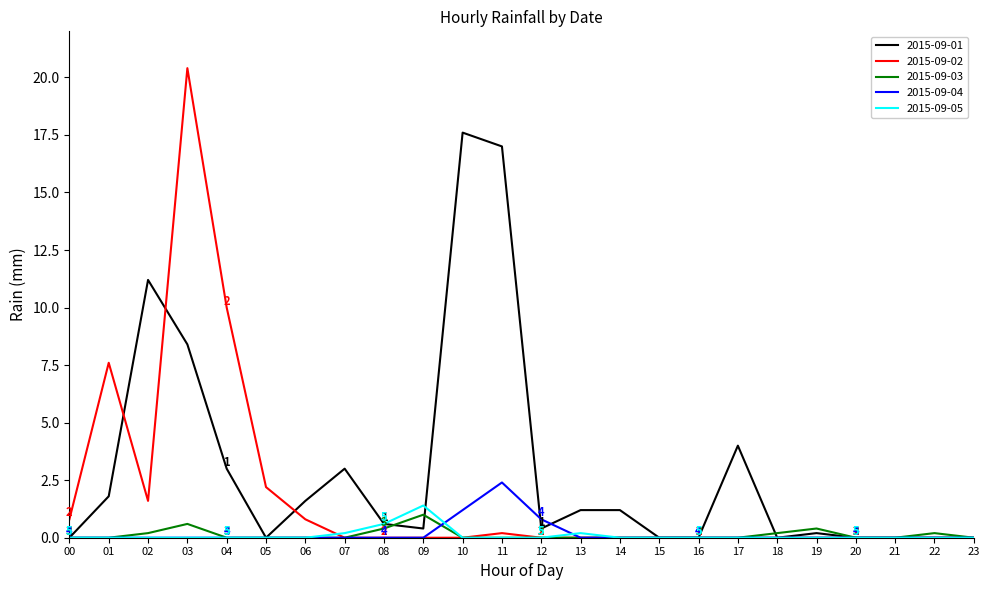

Reading right to left, list all the values displayed in this chart.

2015-09-01: 23=0.0	22=0.0	21=0.0	20=0.0	19=0.2	18=0.0	17=4.0	16=0.0	15=0.0	14=1.2	13=1.2	12=0.4	11=17.0	10=17.6	09=0.4	08=0.6	07=3.0	06=1.6	05=0.0	04=3.0	03=8.4	02=11.2	01=1.8	00=0.0
2015-09-02: 23=0.0	22=0.0	21=0.0	20=0.0	19=0.0	18=0.0	17=0.0	16=0.0	15=0.0	14=0.0	13=0.0	12=0.0	11=0.2	10=0.0	09=0.0	08=0.0	07=0.0	06=0.8	05=2.2	04=10.0	03=20.4	02=1.6	01=7.6	00=0.8
2015-09-03: 23=0.0	22=0.2	21=0.0	20=0.0	19=0.4	18=0.2	17=0.0	16=0.0	15=0.0	14=0.0	13=0.0	12=0.0	11=0.0	10=0.0	09=1.0	08=0.4	07=0.0	06=0.0	05=0.0	04=0.0	03=0.6	02=0.2	01=0.0	00=0.0
2015-09-04: 23=0.0	22=0.0	21=0.0	20=0.0	19=0.0	18=0.0	17=0.0	16=0.0	15=0.0	14=0.0	13=0.0	12=0.8	11=2.4	10=1.2	09=0.0	08=0.0	07=0.0	06=0.0	05=0.0	04=0.0	03=0.0	02=0.0	01=0.0	00=0.0
2015-09-05: 23=0.0	22=0.0	21=0.0	20=0.0	19=0.0	18=0.0	17=0.0	16=0.0	15=0.0	14=0.0	13=0.2	12=0.0	11=0.0	10=0.0	09=1.4	08=0.6	07=0.2	06=0.0	05=0.0	04=0.0	03=0.0	02=0.0	01=0.0	00=0.0